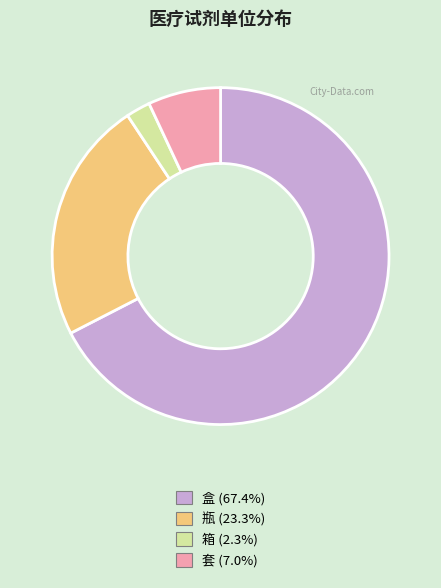

Rank the categories by value from lowest to highest.

箱, 套, 瓶, 盒